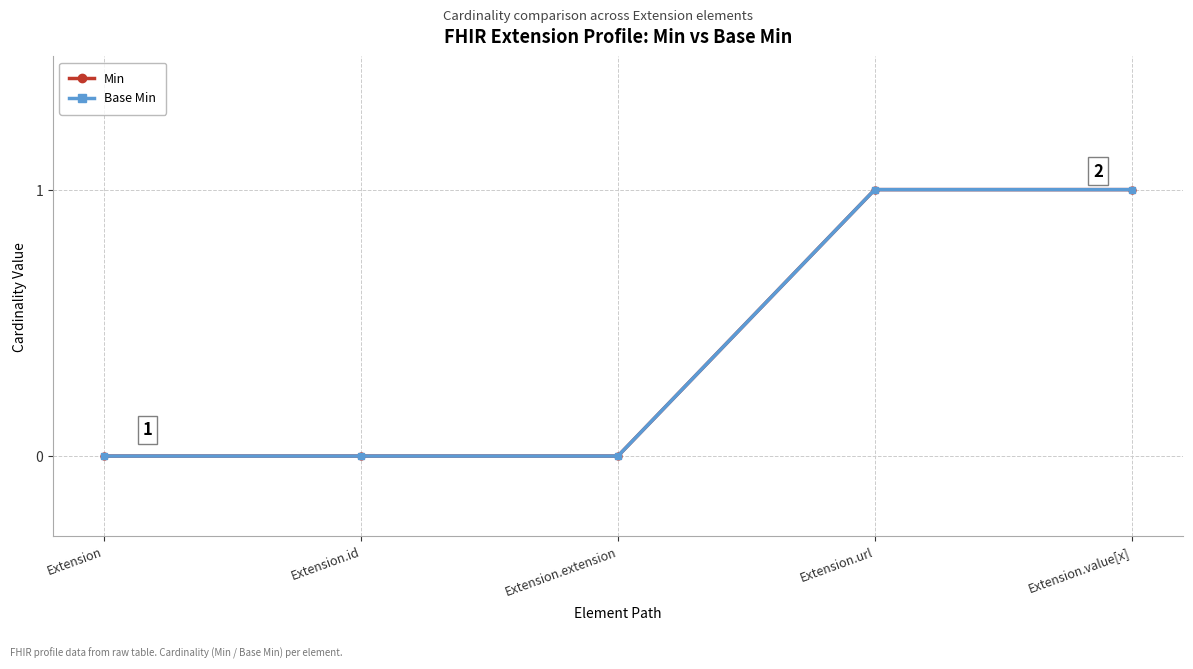

The Min series shows 0 at Extension. True or false?

True